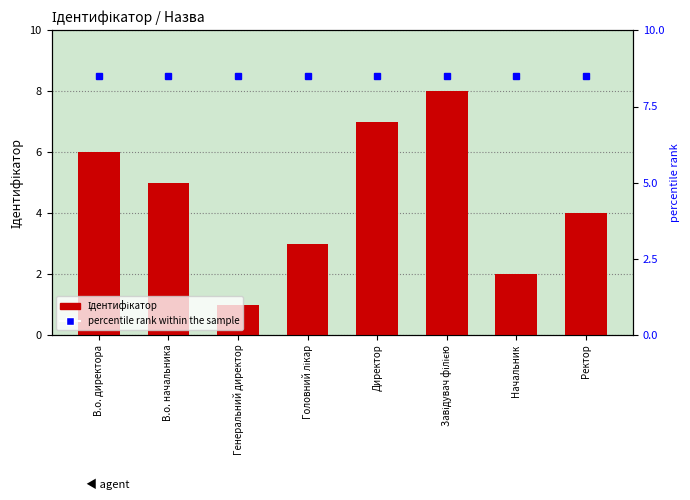

Is it true that Ідентифікатор equals 14.1 at Завідувач філією?

False